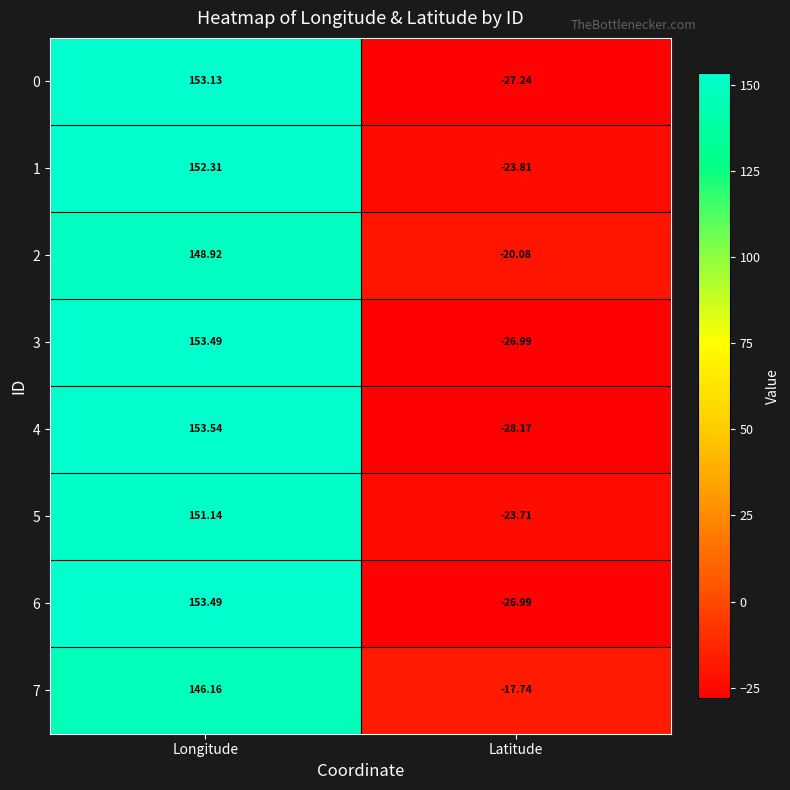

At which label does 7 reach its minimum?

Latitude